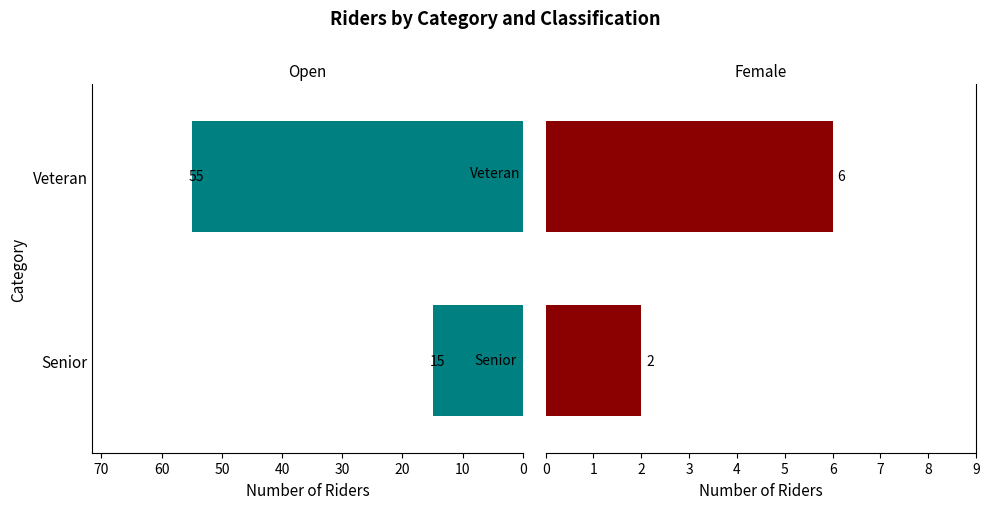

Rank the series at Senior from lowest to highest value.

Female, Open